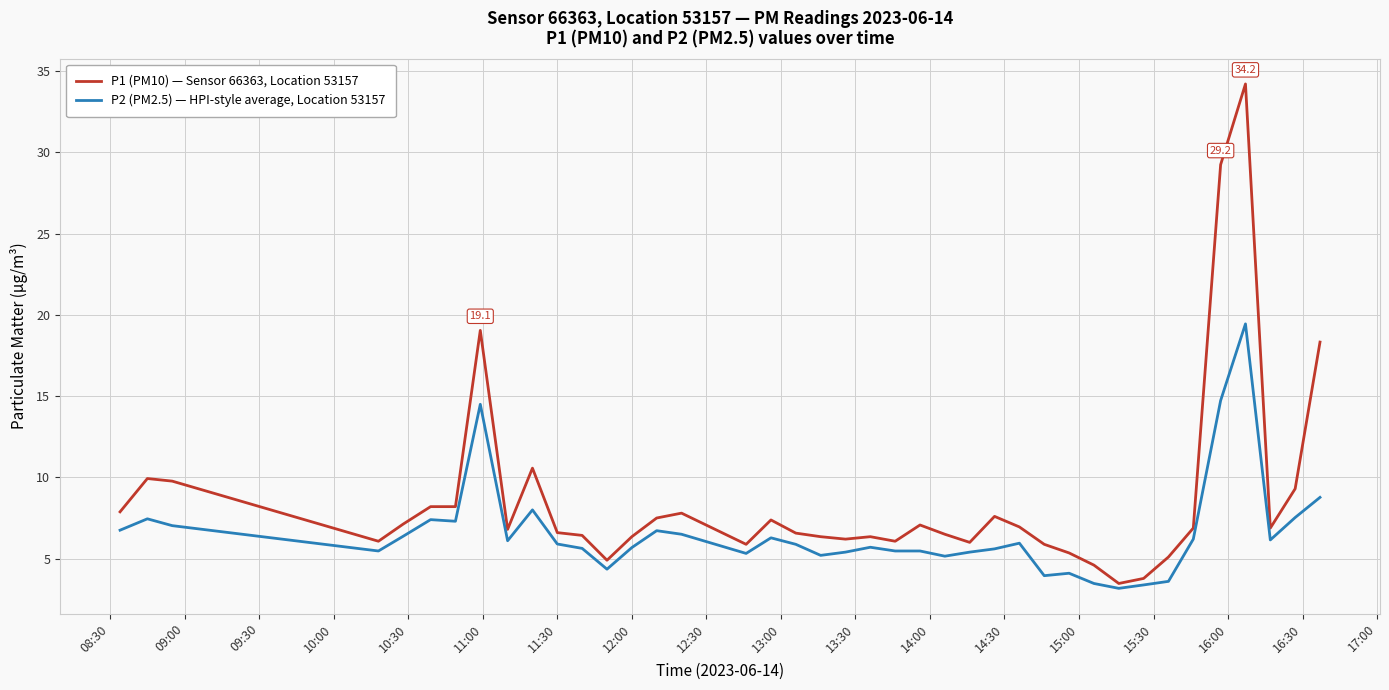

Which series has the largest total across all categories?

P1 (PM10) — Sensor 66363, Location 53157